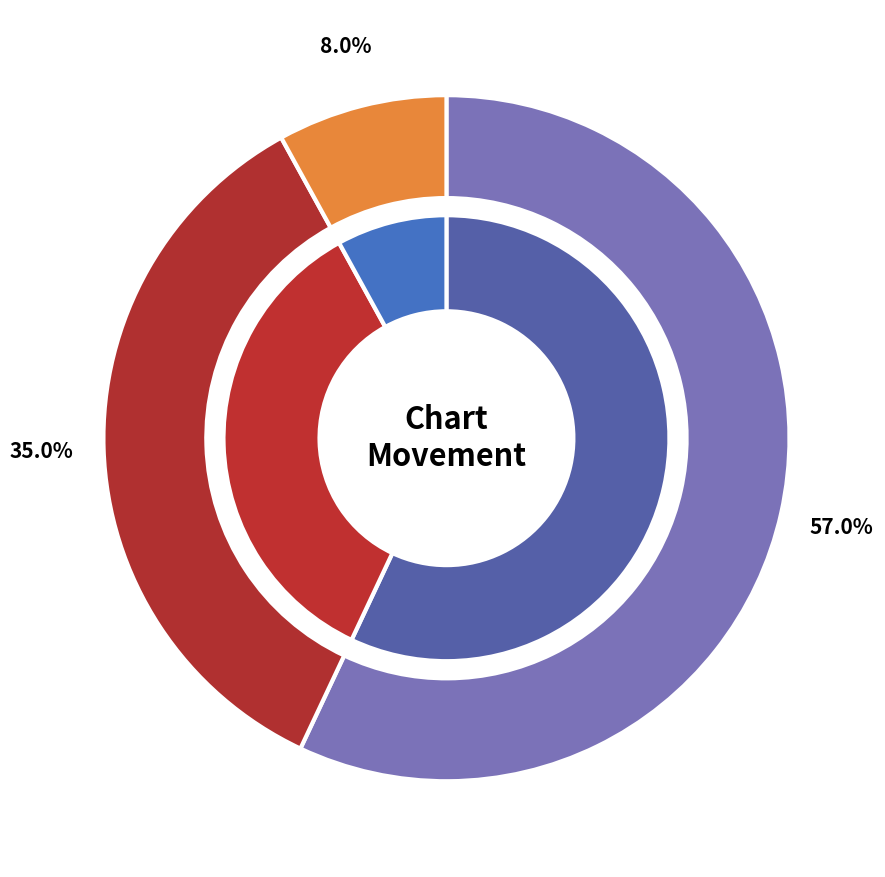

Does - represent more than half of the total?

No